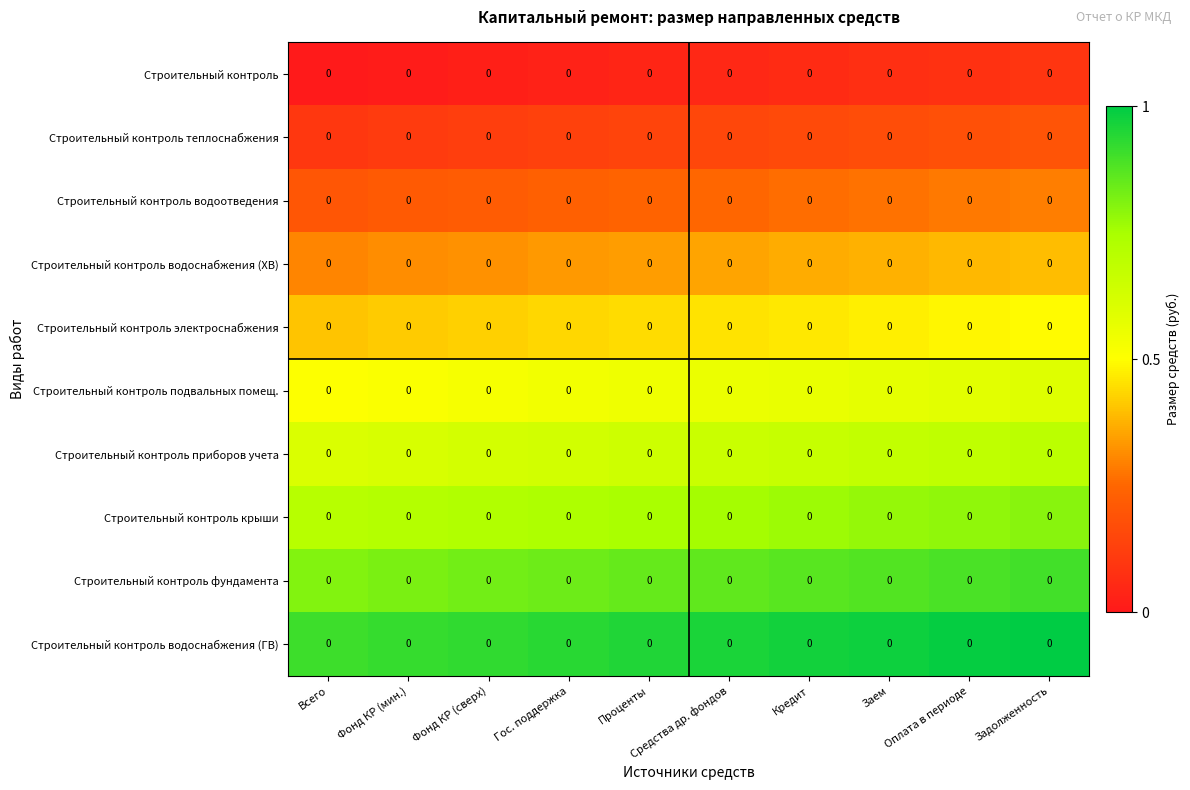

At which category does the chart reach its peak across all series?

Задолженность